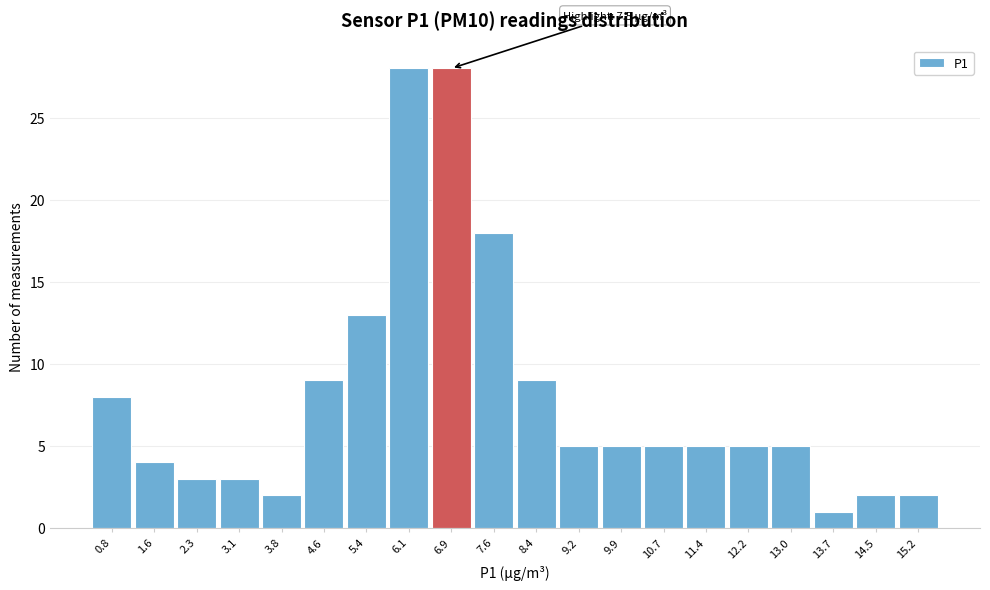

Reading right to left, extract all data points from this chart.

2	2	1	5	5	5	5	5	5	9	18	28	28	13	9	2	3	3	4	8